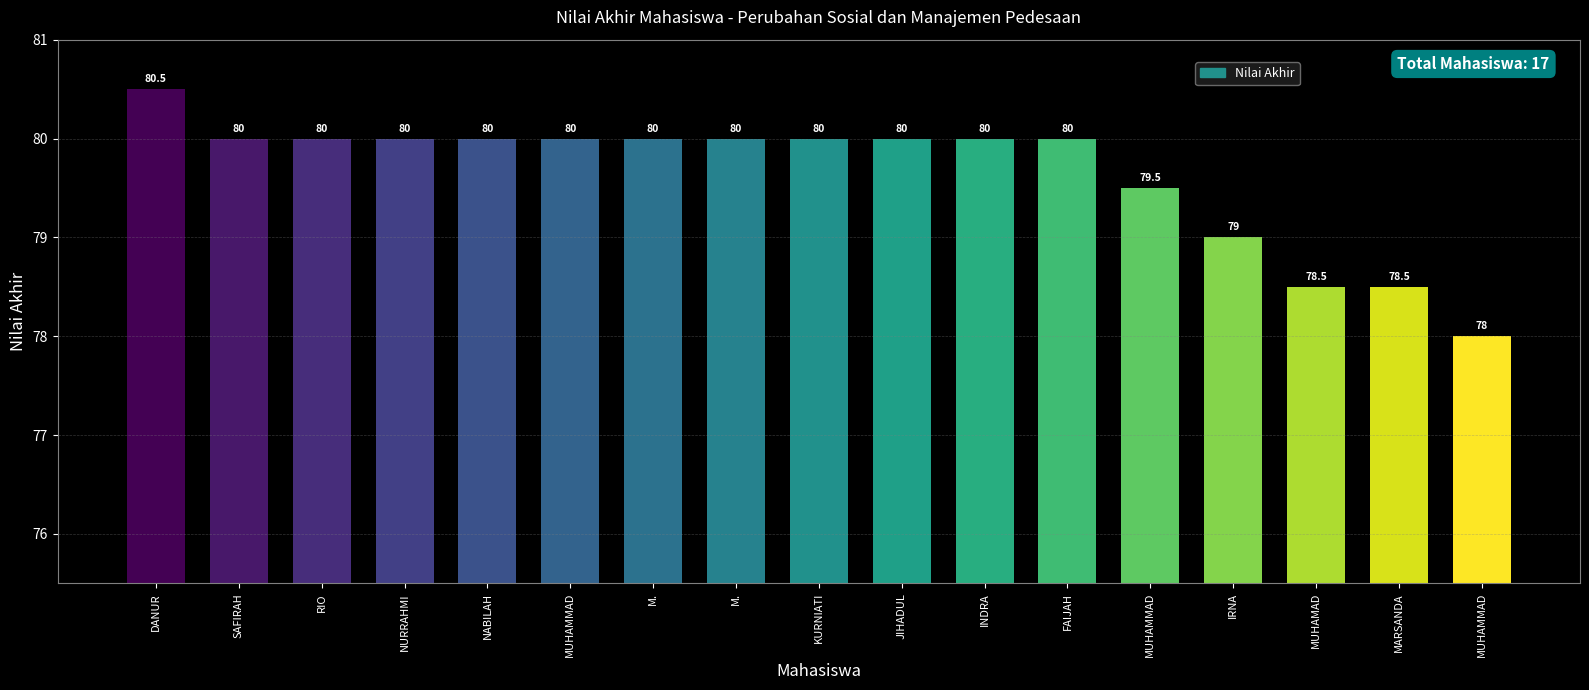

Rank the categories by value from lowest to highest.

MUHAMMAD, MUHAMAD, MARSANDA, IRNA, MUHAMMAD, SAFIRAH, RIO, NURRAHMI, NABILAH, MUHAMMAD, M., M., KURNIATI, JIHADUL, INDRA, FAIJAH, DANUR